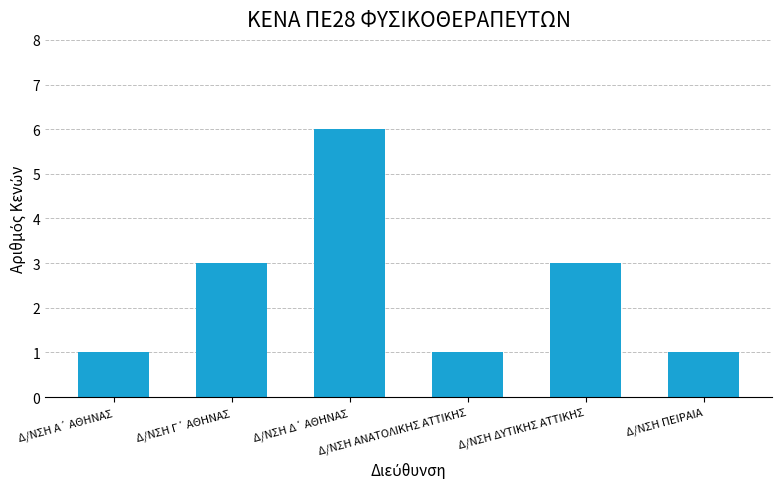

How many values are between 1 and 3?

5